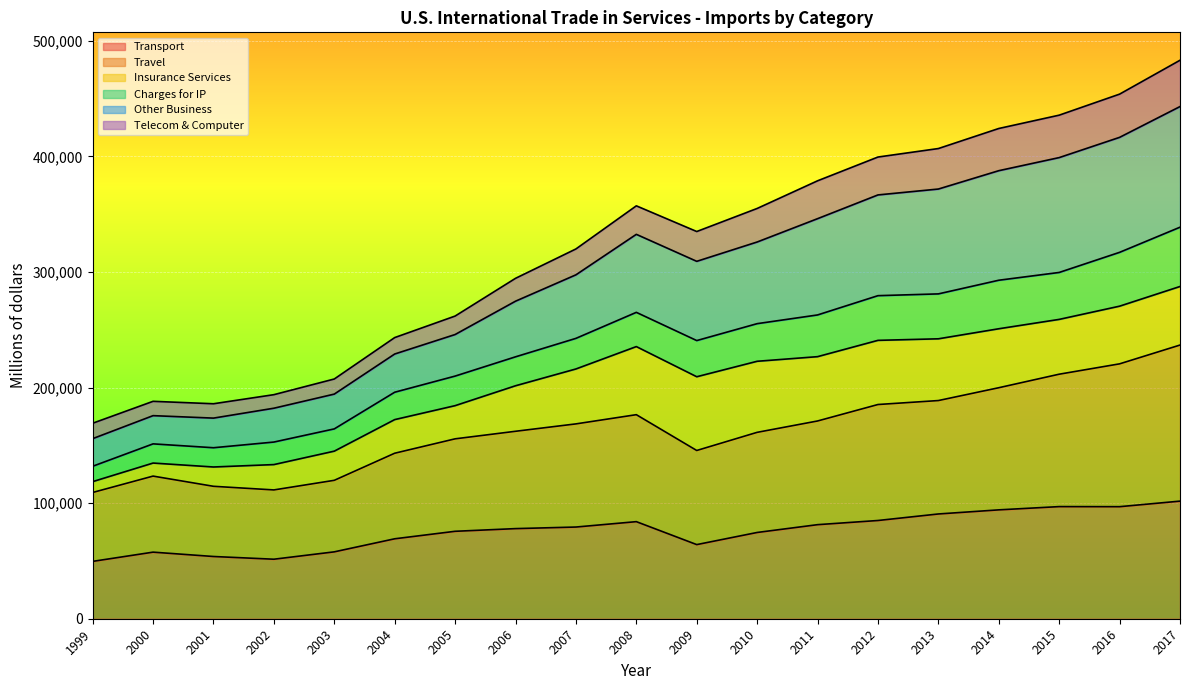

How many interior local valleys does the Other Business series have?

2